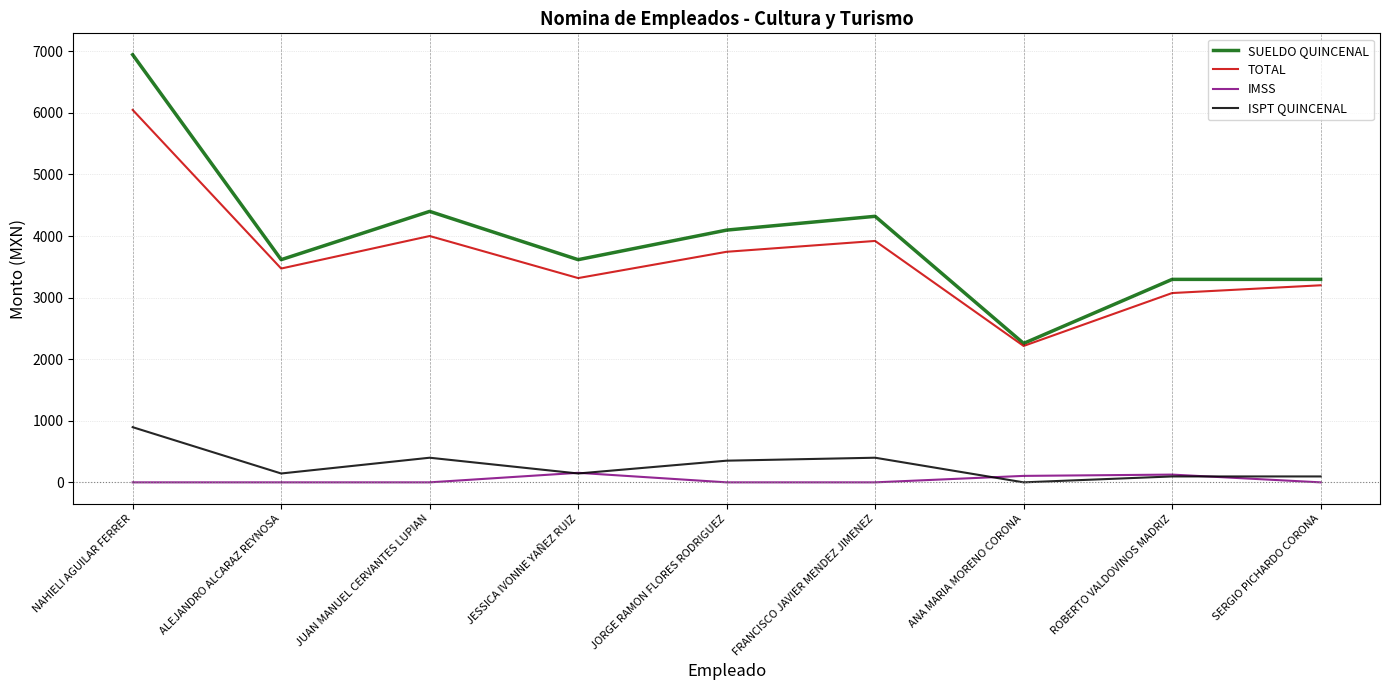

At which category does the chart reach its peak across all series?

NAHIELI AGUILAR FERRER